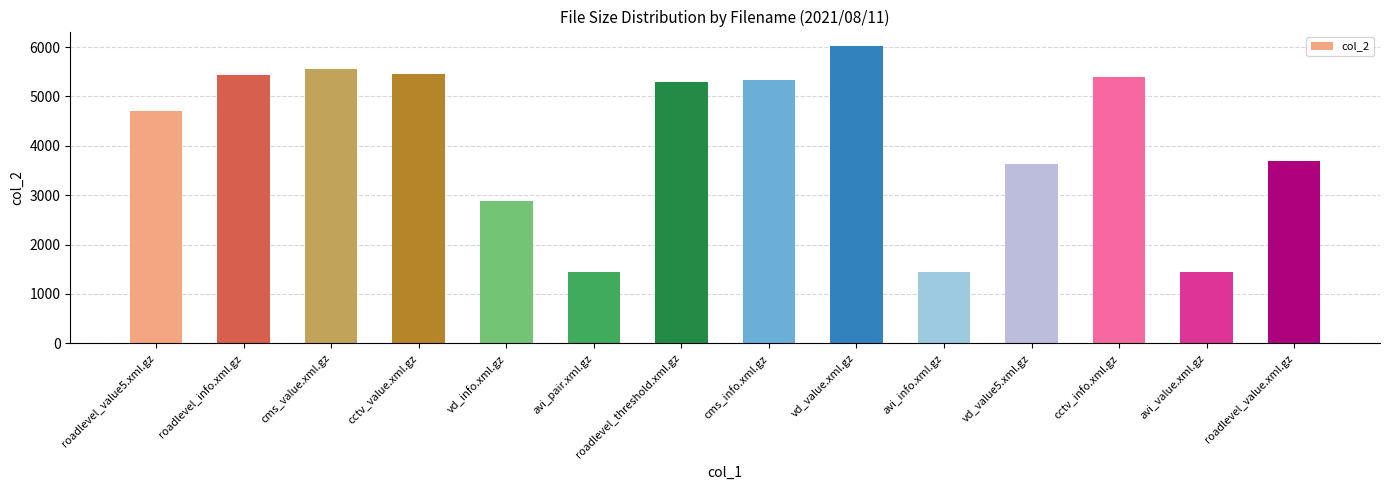

Count the number of categories in the chart.

14